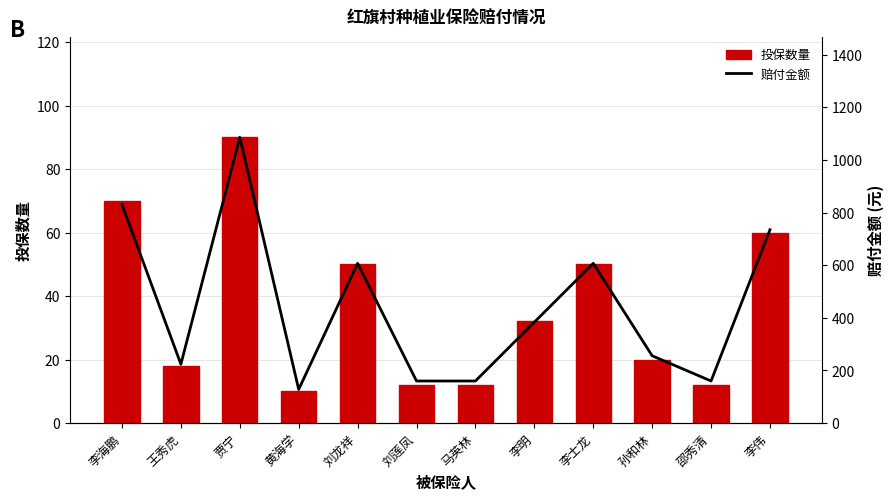

Which series has the largest total across all categories?

赔付金额